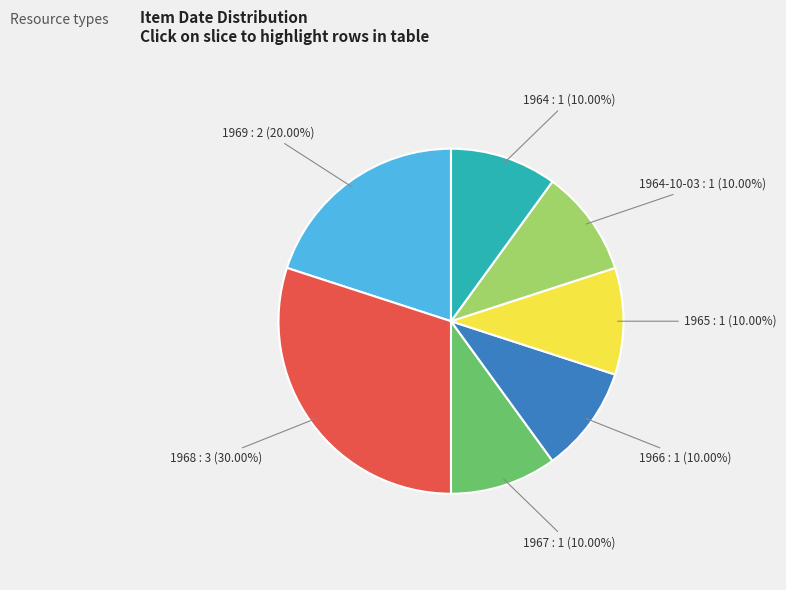

Is there a majority slice in this chart?

No